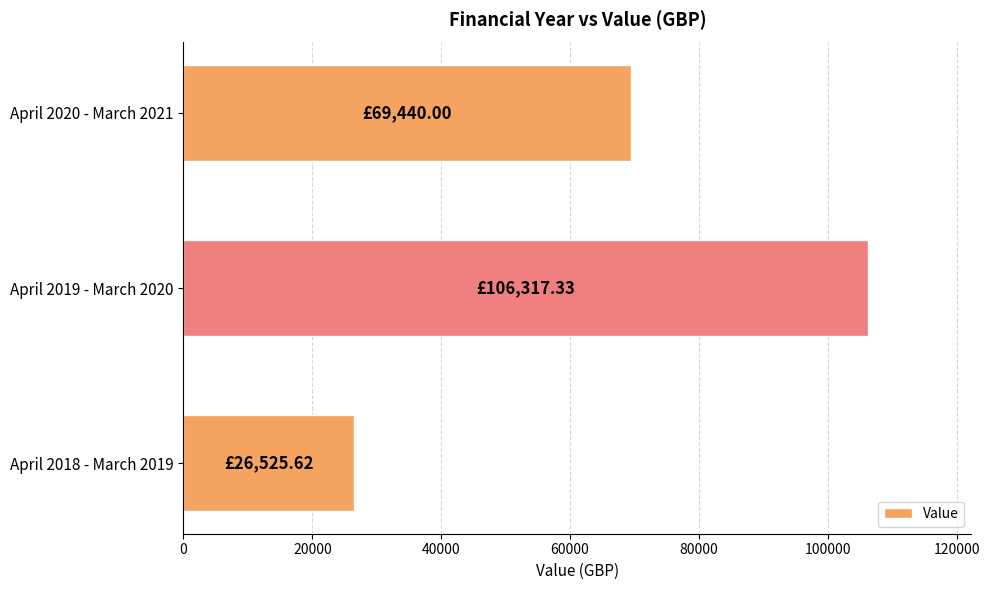

What is the ratio of the value at April 2018 - March 2019 to the value at April 2020 - March 2021?

0.4